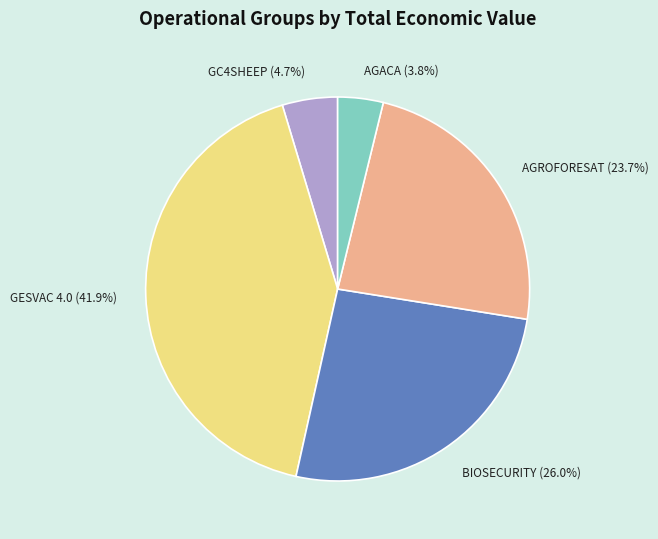

Which slice is the largest?

GESVAC 4.0